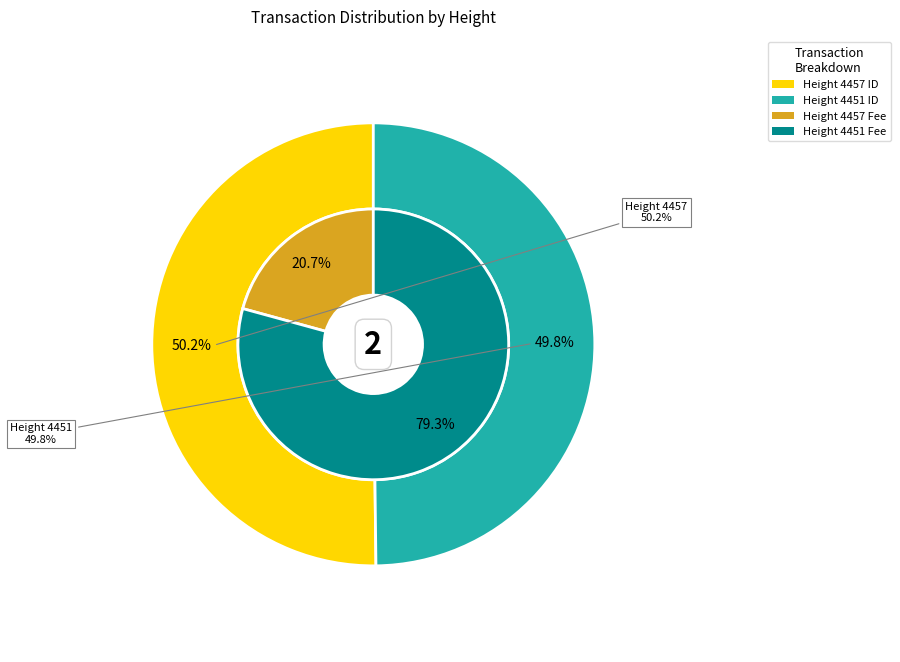

Is it true that 4457 is 63% of the pie?

False